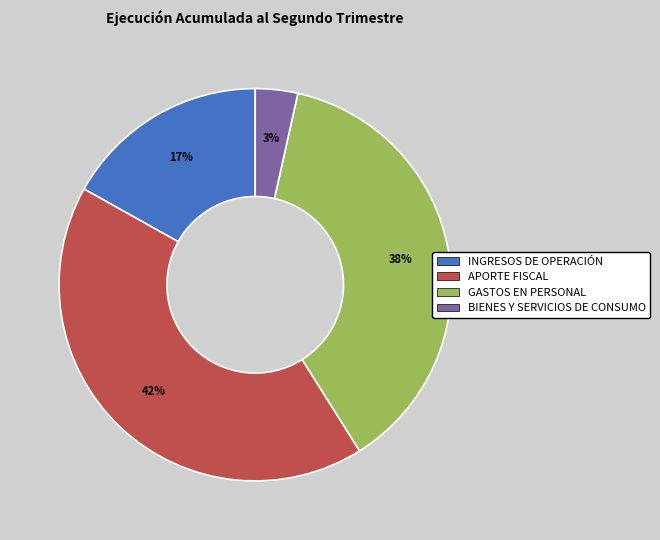

Which has a higher value, APORTE FISCAL or GASTOS EN PERSONAL?

APORTE FISCAL